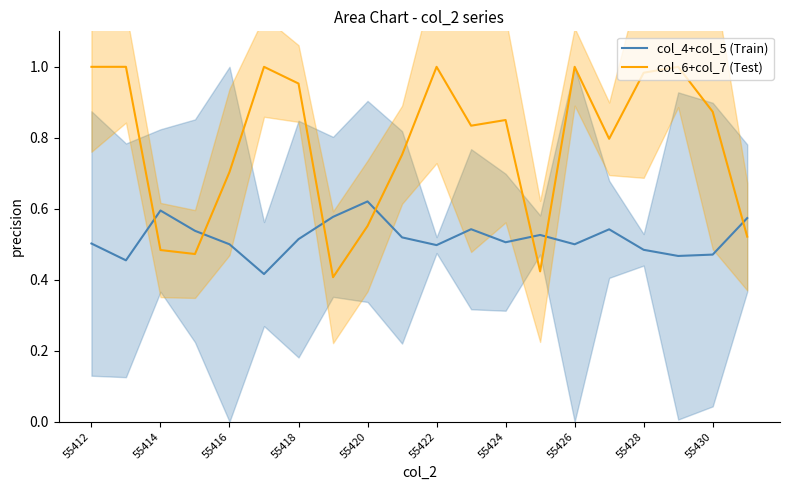

True or false: col_6+col_7 (Test) has a value of 1.5 at 55422.

False